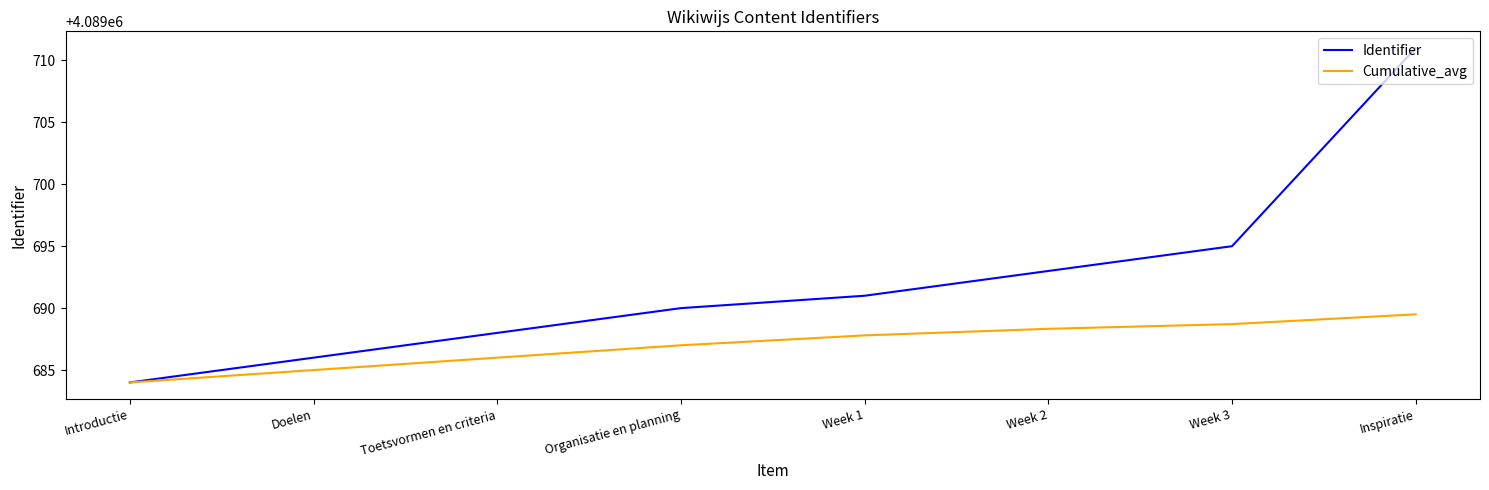

The Cumulative_avg series shows 4089688.7 at Week 3. True or false?

True